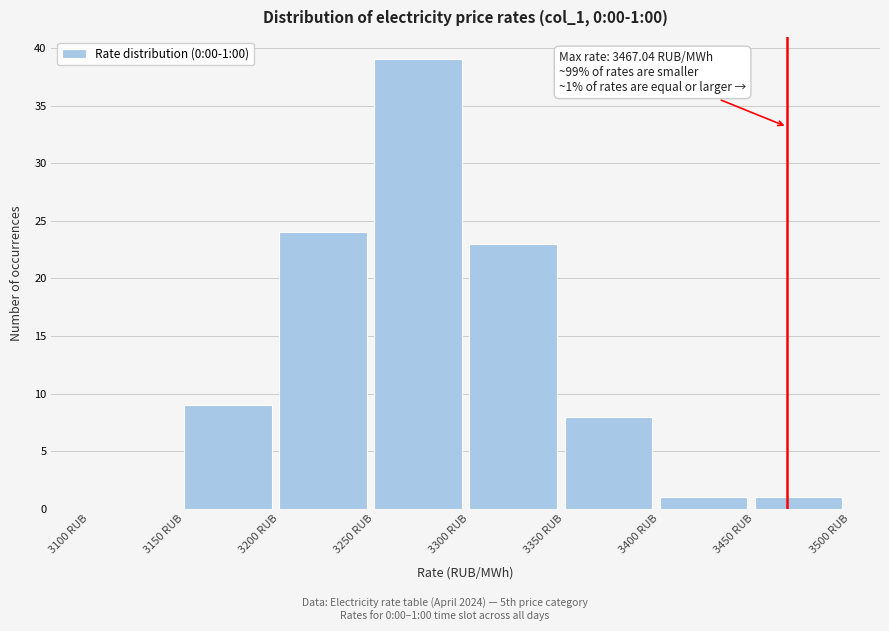

Over which range of the x-axis is the bar tallest?

3250 to 3300